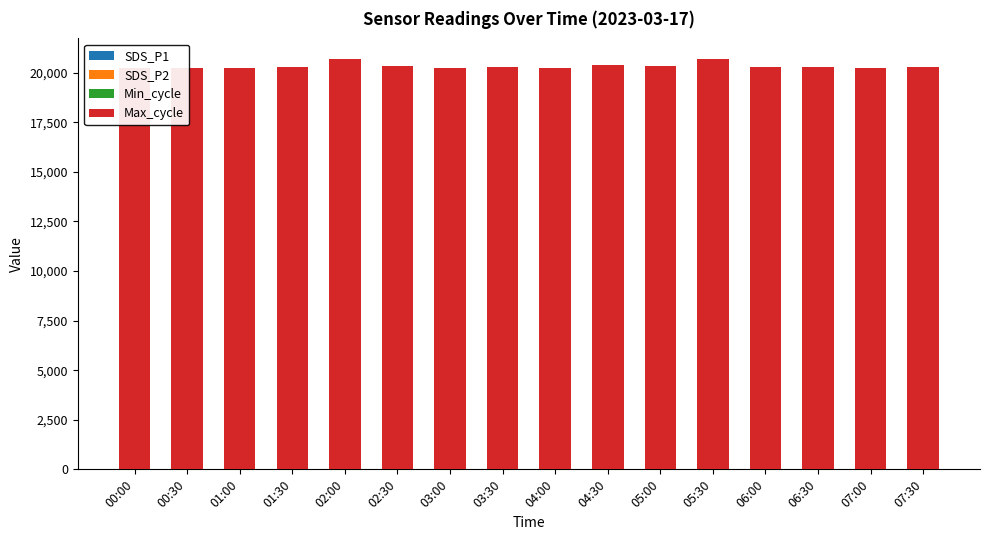

Are the bars grouped side by side (vs. stacked)?

No